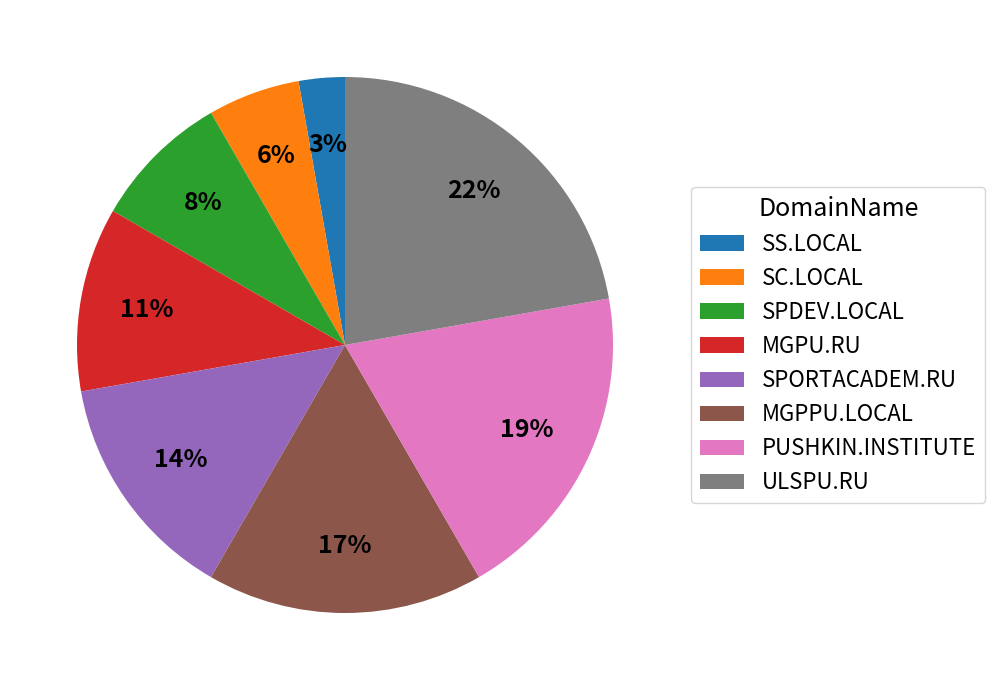

Is it true that MGPU.RU is 2% of the pie?

False